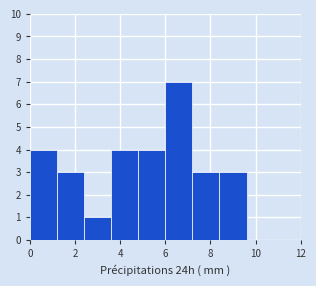

Reading left to right, transcribe this chart: for each bar, give the range it covers on the x-axis and its height. The values are not printed on the chart, so give them approximately, as read against the axis.

0.0 to 1.2: 4
1.2 to 2.4: 3
2.4 to 3.6: 1
3.6 to 4.8: 4
4.8 to 6.0: 4
6.0 to 7.2: 7
7.2 to 8.4: 3
8.4 to 9.6: 3
9.6 to 10.8: 0
10.8 to 12.0: 0